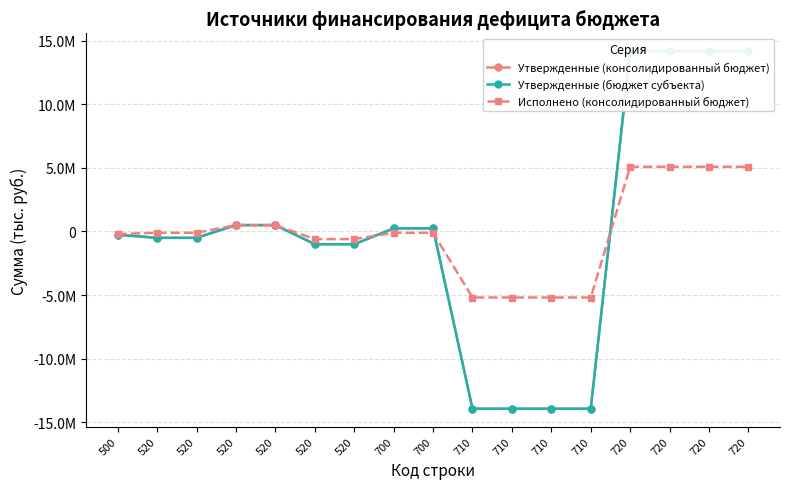

At which category is the sum across all series the highest?

720